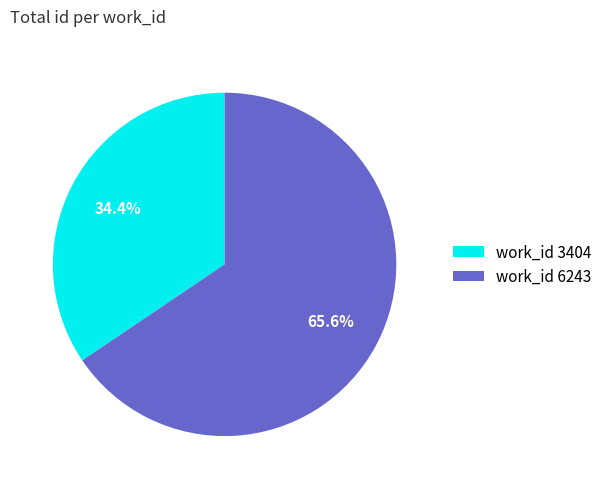

How many segments does this pie chart have?

2